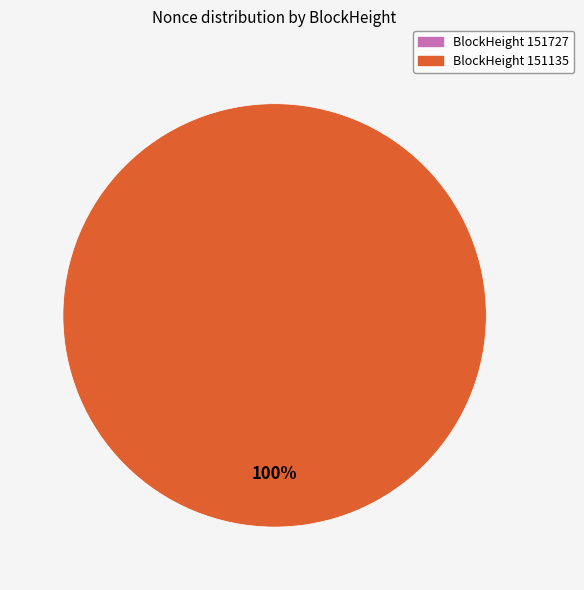

How many segments does this pie chart have?

2